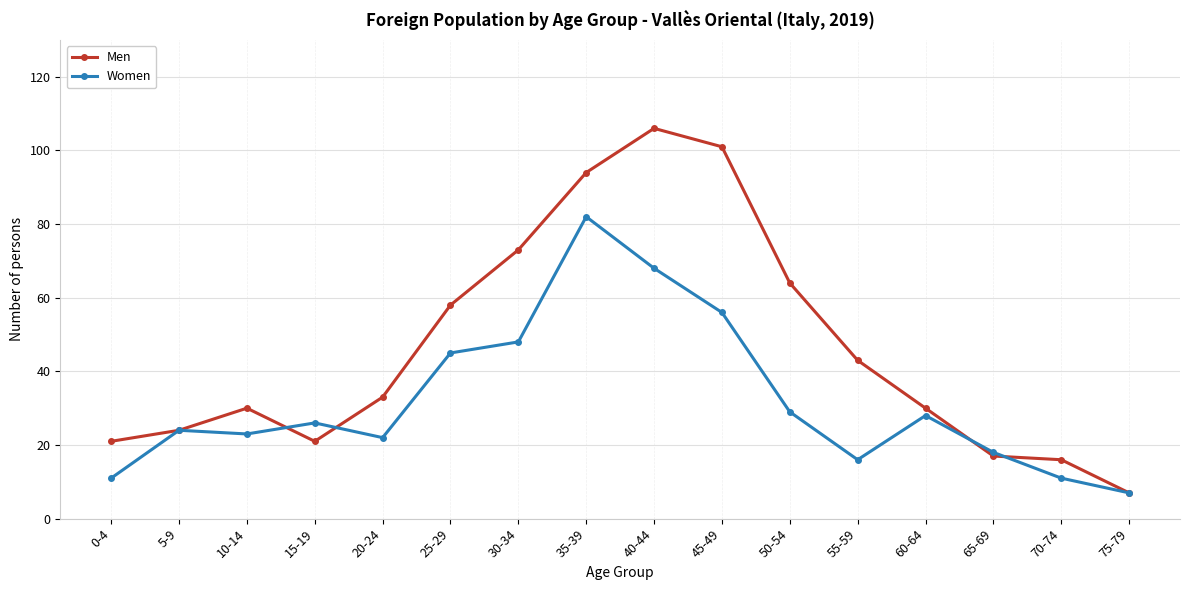

In Men, how many points are higher than both neighbors (excluding endpoints)?

2